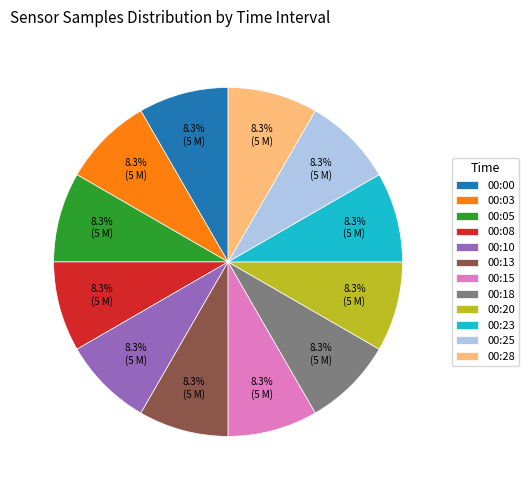

What percentage is the 00:00 slice, to the nearest percent?

8%